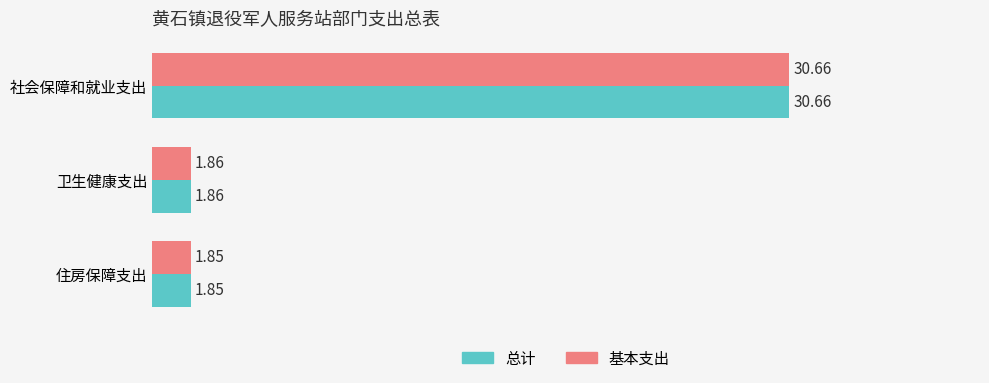

Rank the categories by 基本支出 value from highest to lowest.

社会保障和就业支出, 卫生健康支出, 住房保障支出